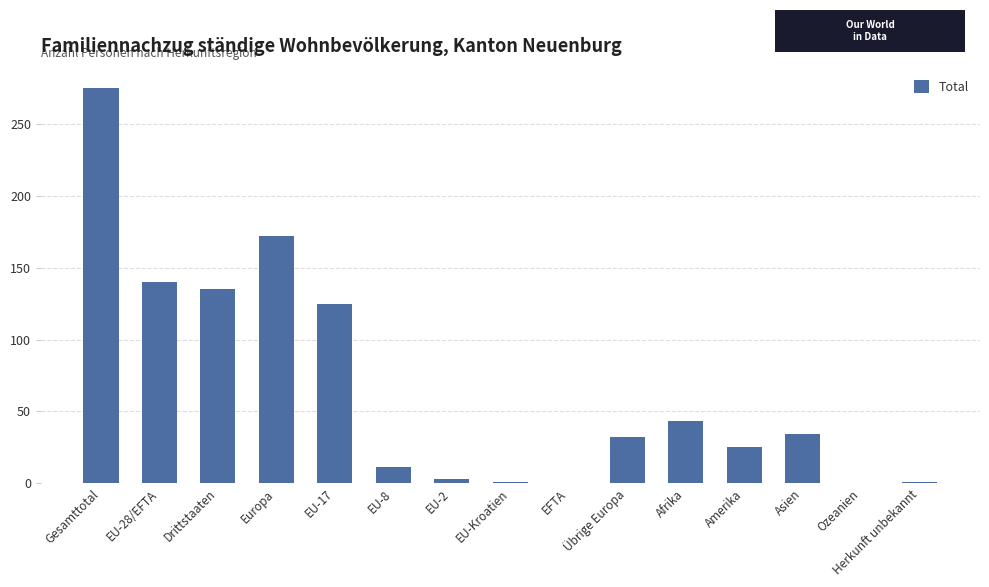

How many data points does each series have?

15